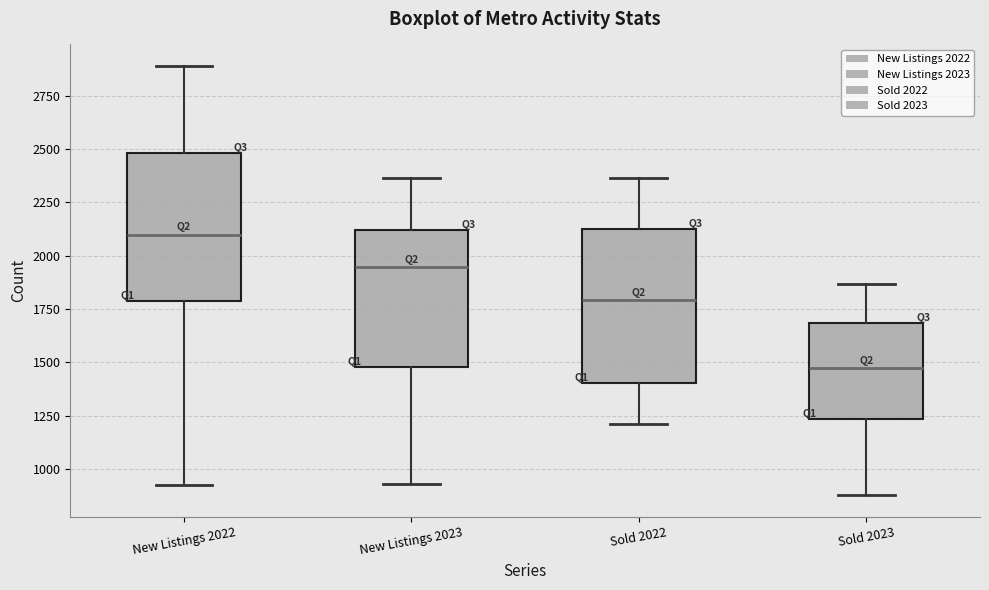

Where does the upper whisker of the box for New Listings 2023 end on the y-axis? The values are not printed on the chart, so give them approximately, as read against the axis.

2350